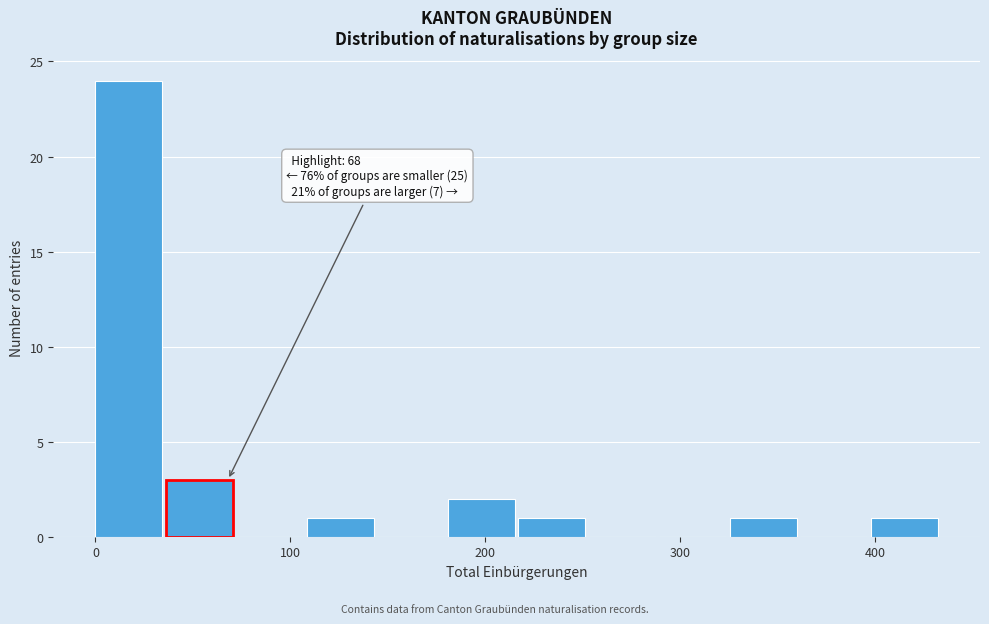

Read against the x-axis, roughly where is the centre of the tallest bar?

20